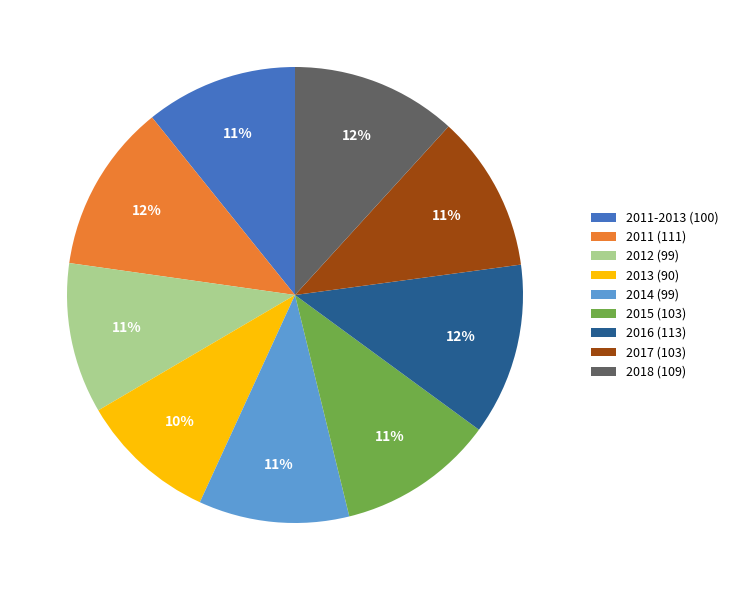

To the nearest percent, what is the average slice percentage?

11%